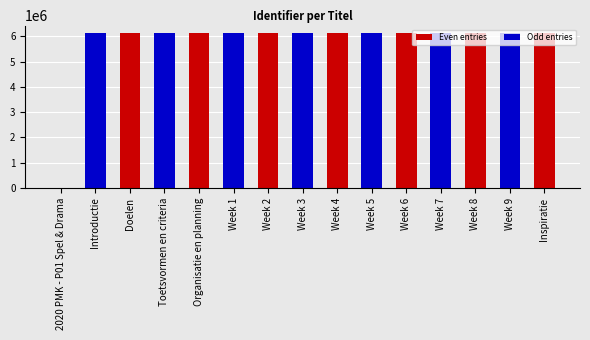

Are the bars grouped side by side (vs. stacked)?

No